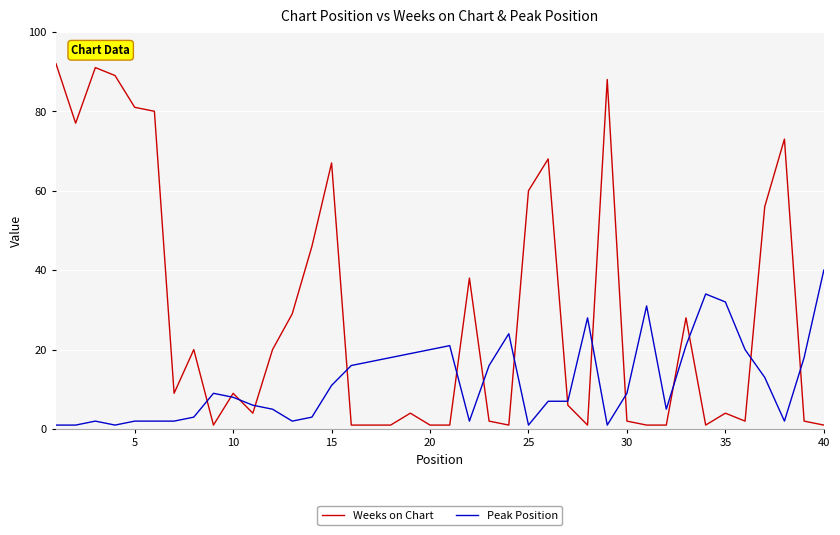

Rank the series by their average value, from highest to lowest.

Weeks on Chart, Peak Position